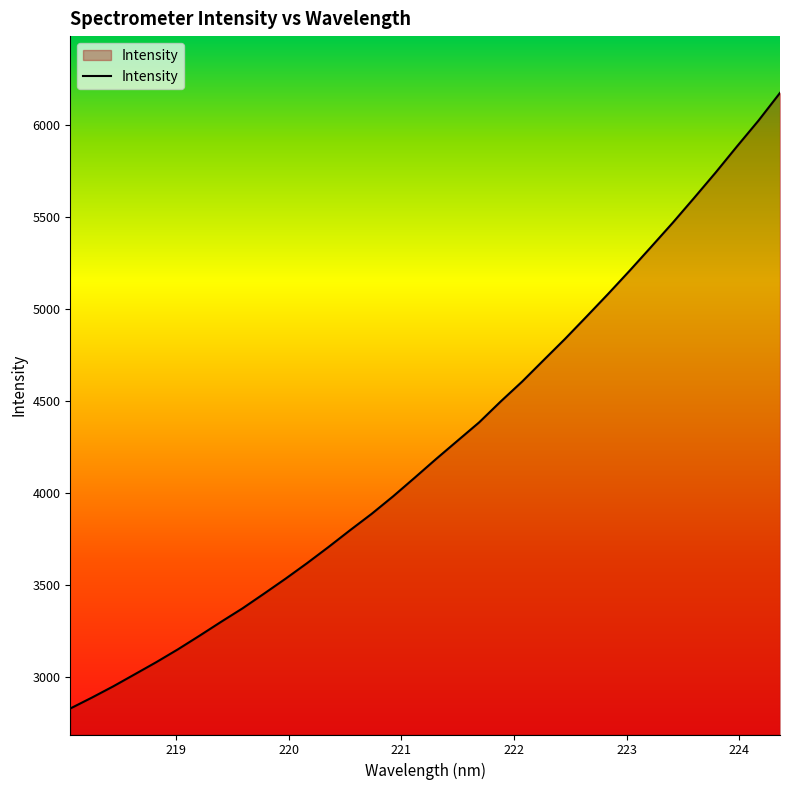

What is the difference between the maximum and minimum values?

3347.4